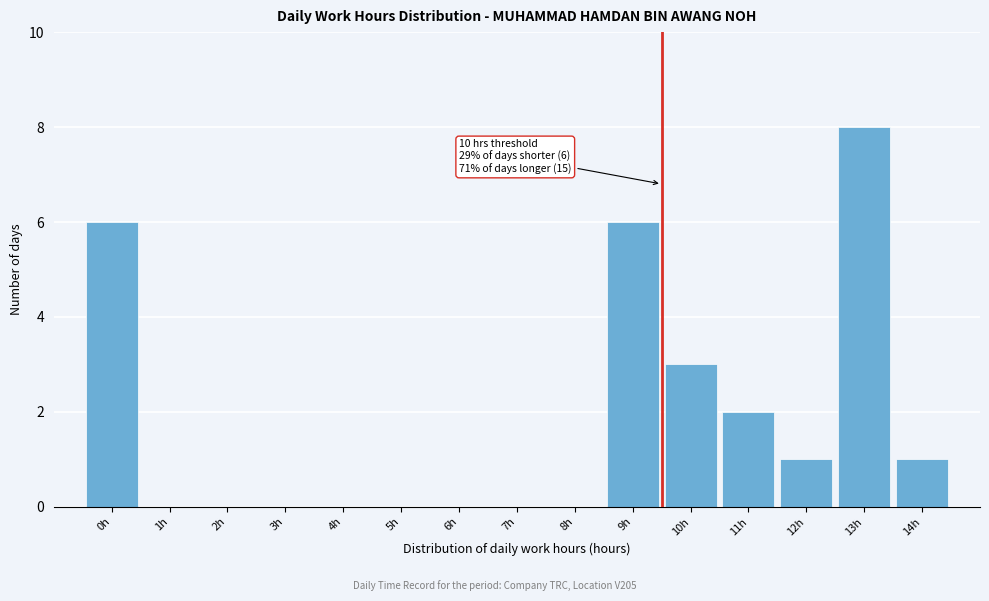

Reading right to left, list all the values displayed in this chart.

14h=1	13h=8	12h=1	11h=2	10h=3	9h=6	8h=0	7h=0	6h=0	5h=0	4h=0	3h=0	2h=0	1h=0	0h=6